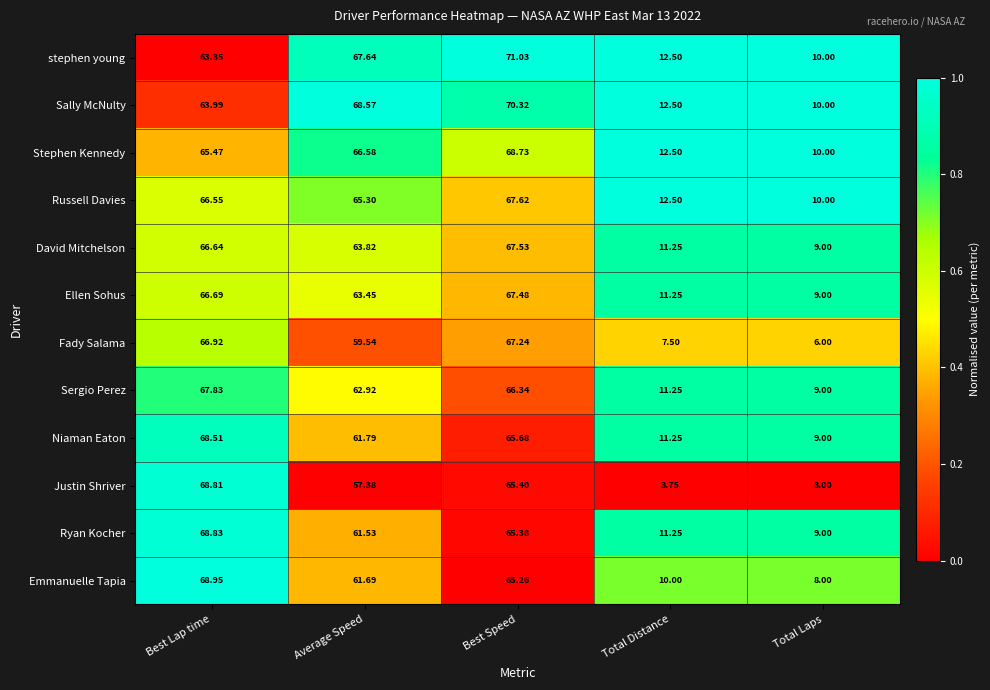

Where does the Ryan Kocher series first go above 61?

Best Lap time